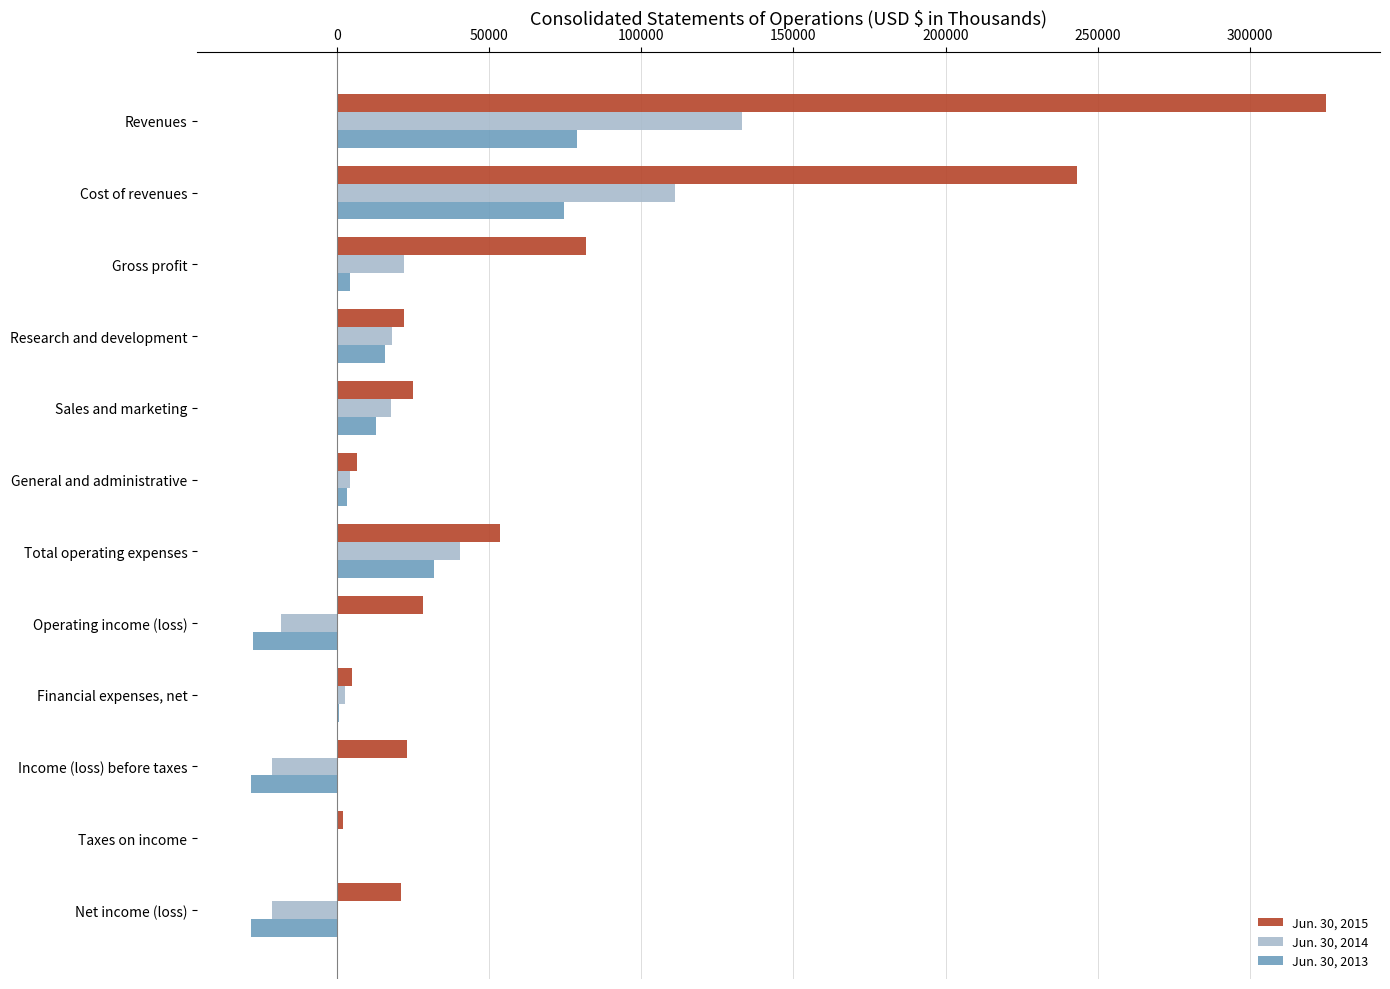

The Jun. 30, 2014 series shows 55719 at Total operating expenses. True or false?

False